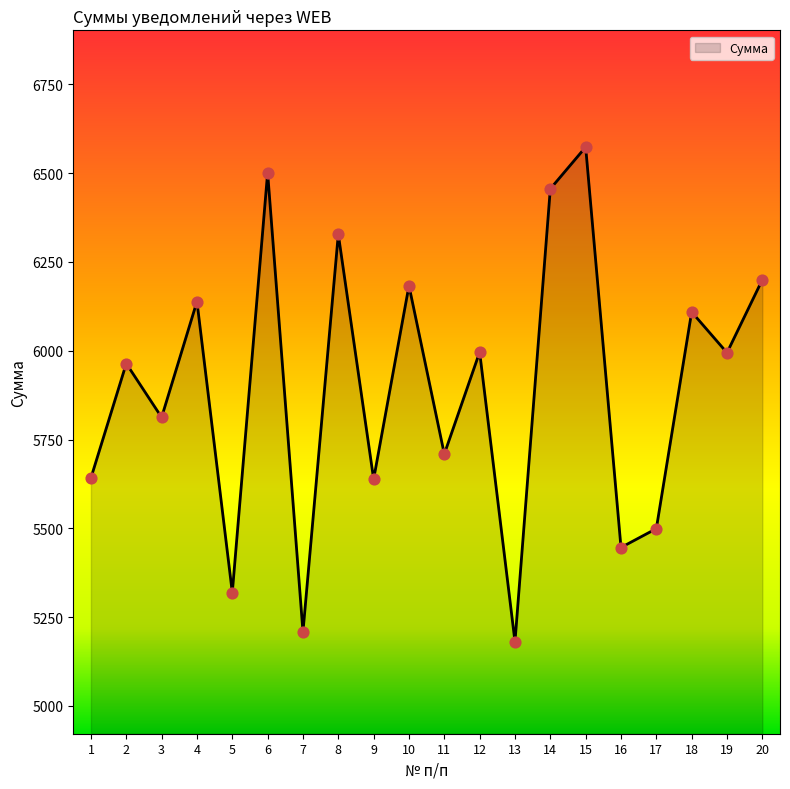

Which has a higher value, 6 or 12?

6